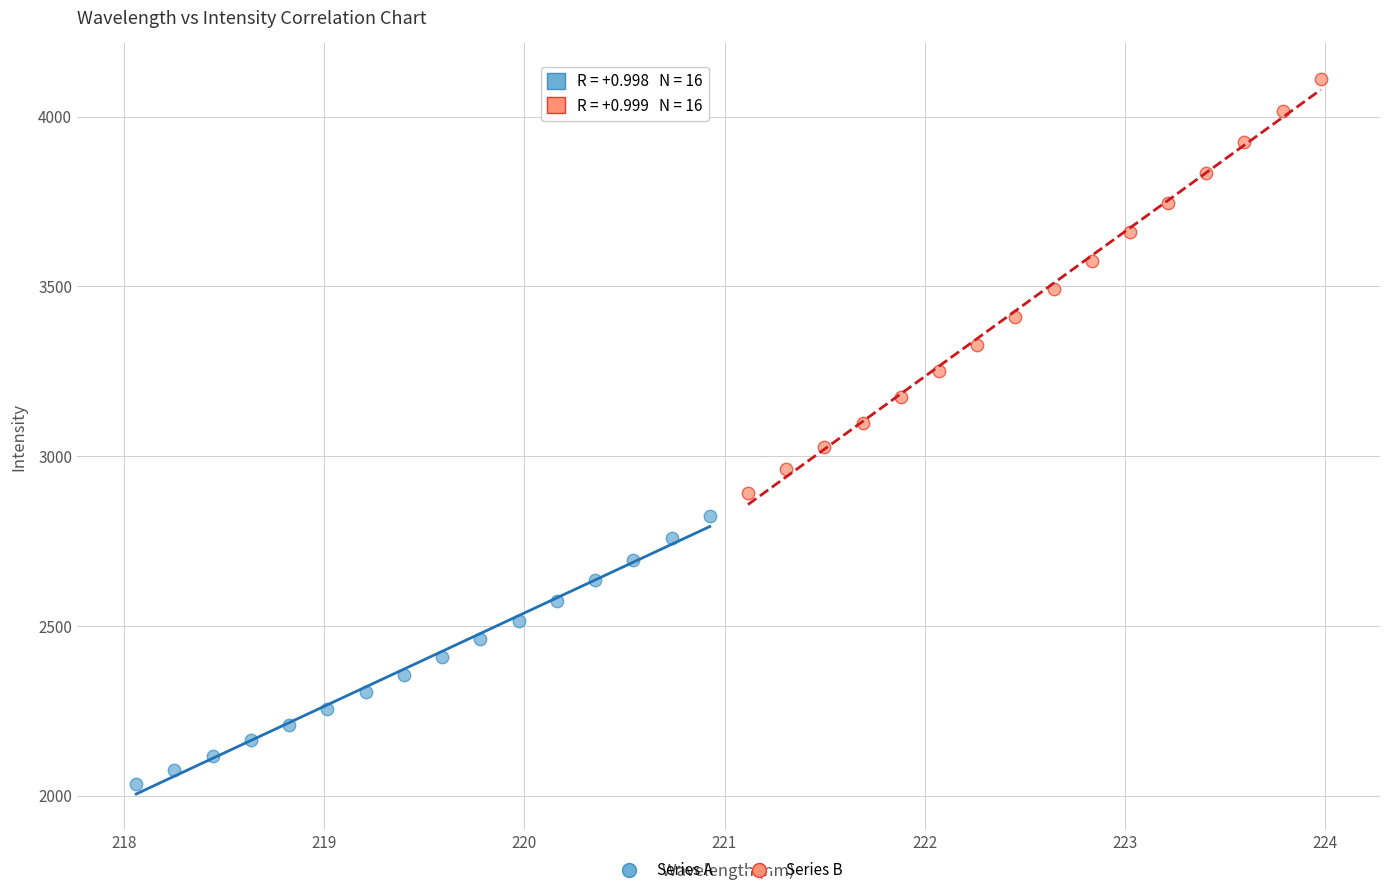

Which series has the widest spread of Y values?

Series B